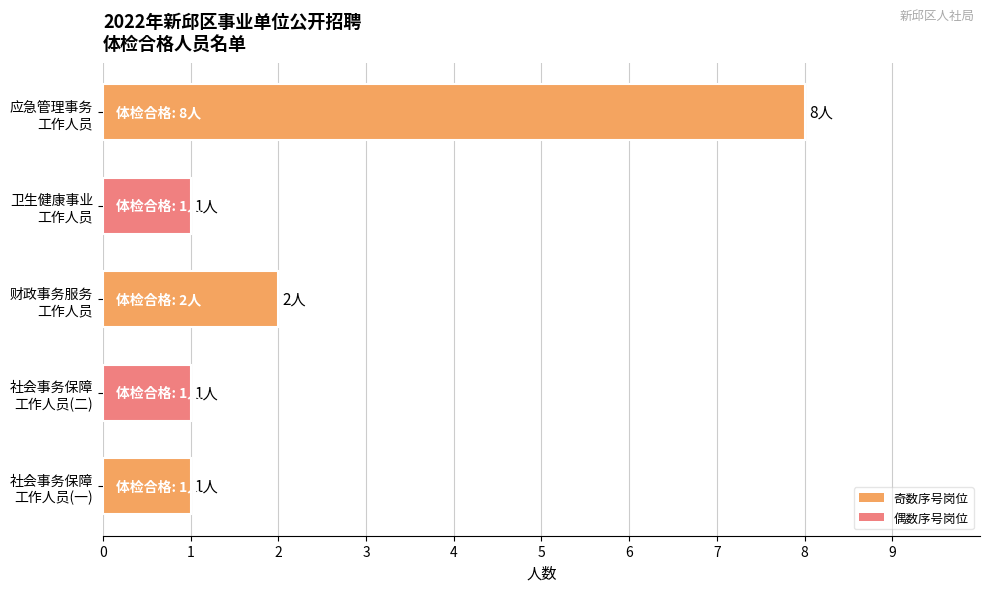

What is the sum of all values?

13